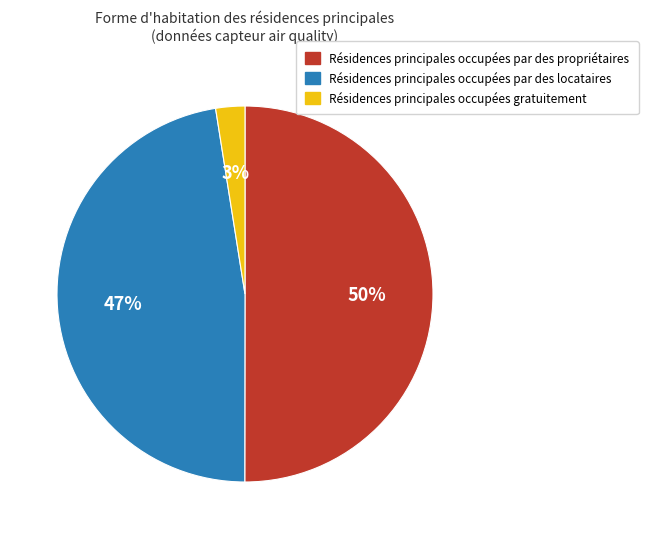

Which category accounts for the majority?

Résidences principales occupées par des propriétaires